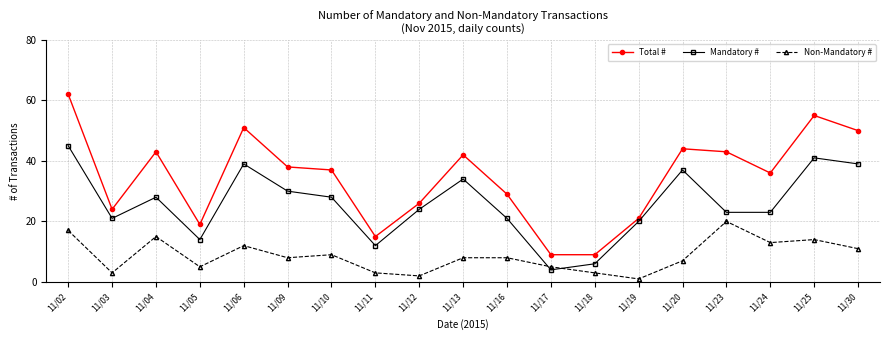

Which series changed the most between 11/24 and 11/25?

Total #